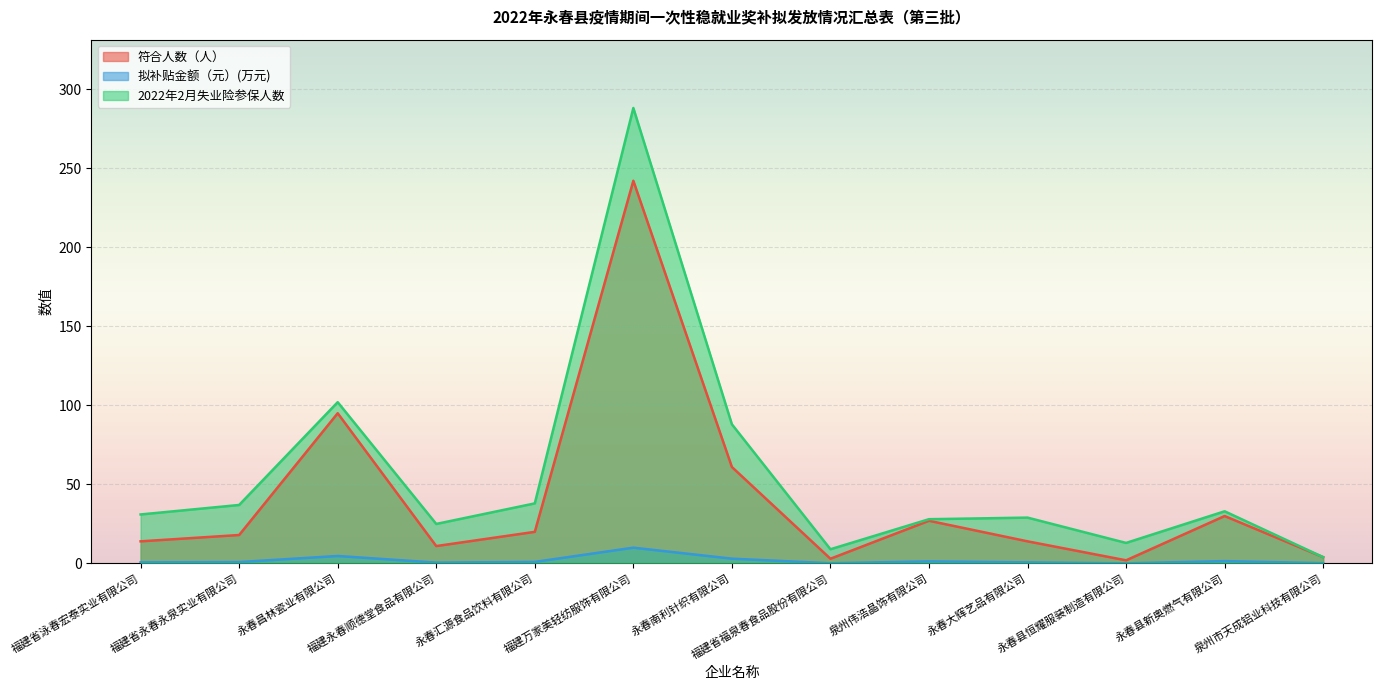

The value of 2022年2月失业险参保人数 at 永春南利针织有限公司 is 88.0. True or false?

True